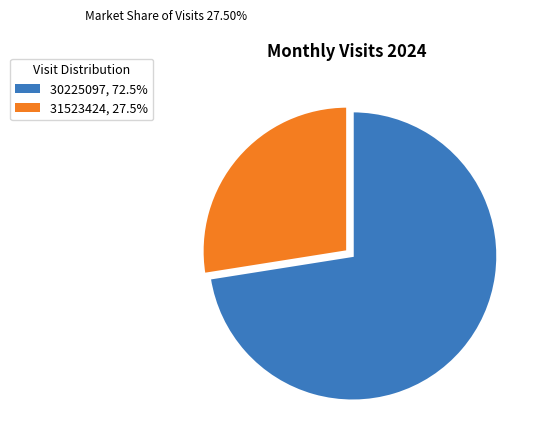

Rank the categories by value from highest to lowest.

30225097, 31523424